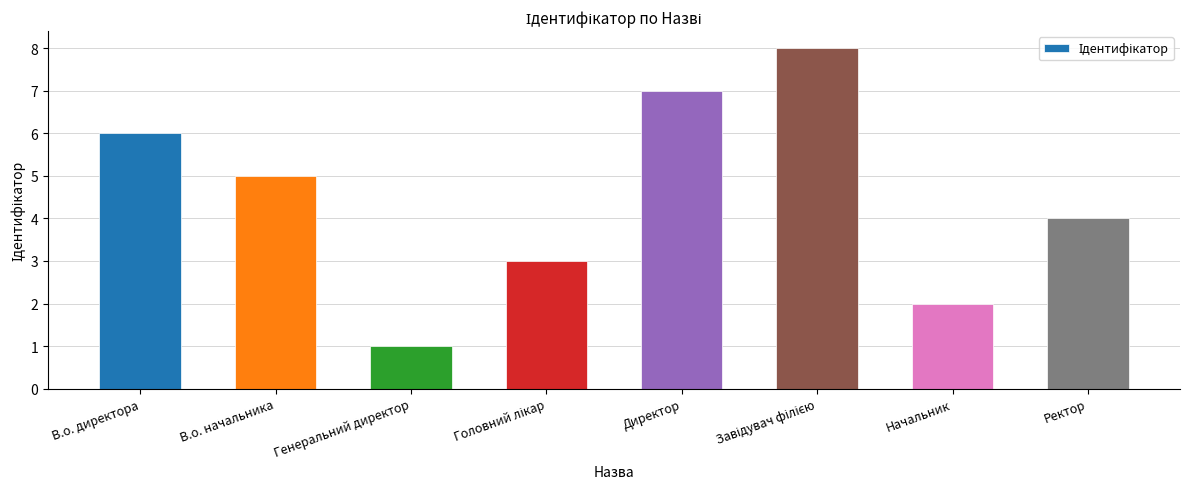

Which category has the lowest value across all series?

Генеральний директор